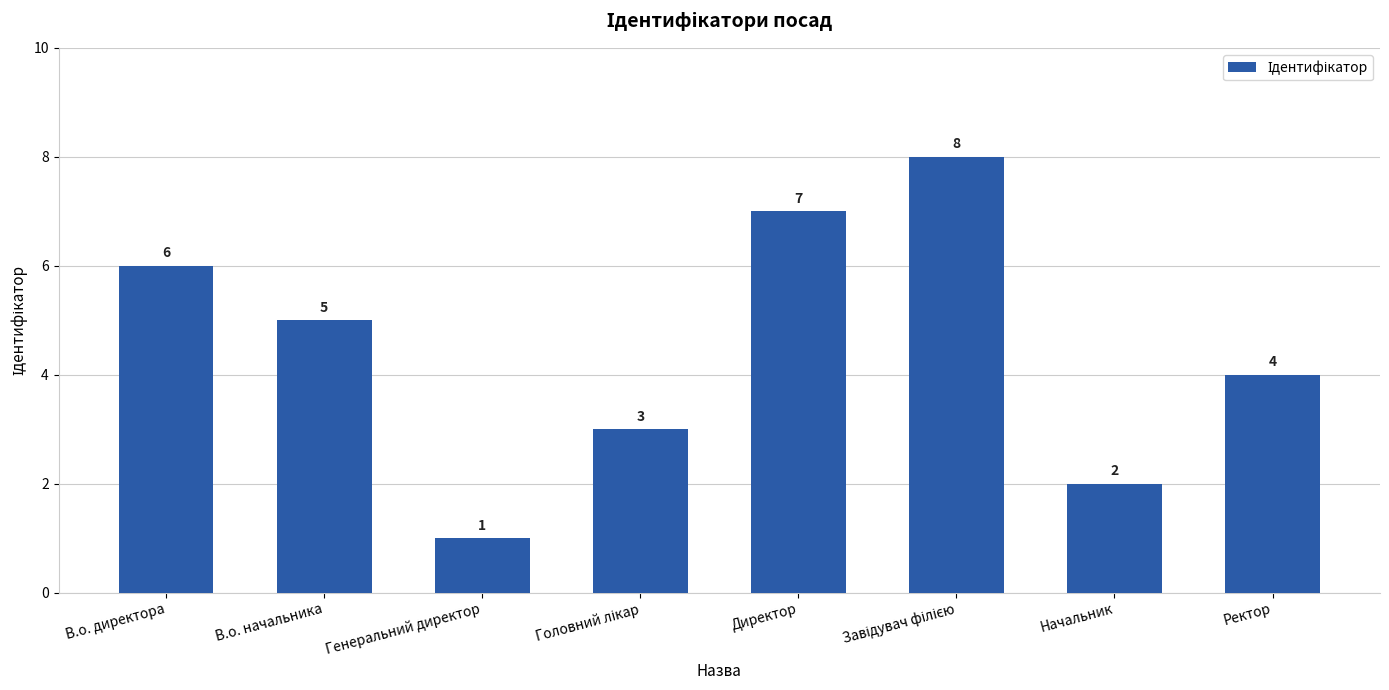

Which label corresponds to the smallest value in the chart?

Генеральний директор